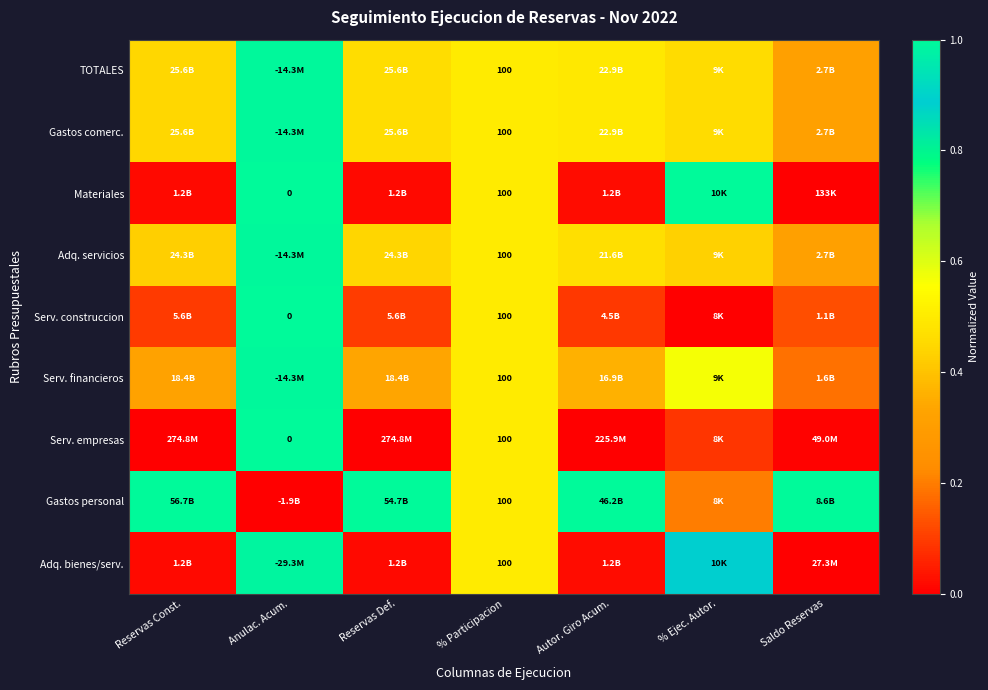

What is the spread (max minus min) of values at Reservas Def.?

1.0